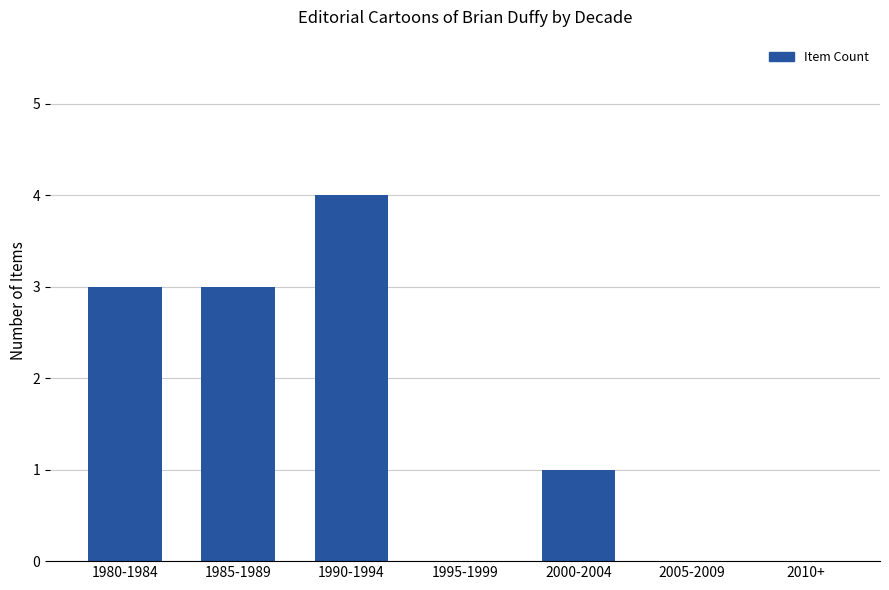

Which category has the highest value across all series?

1990-1994